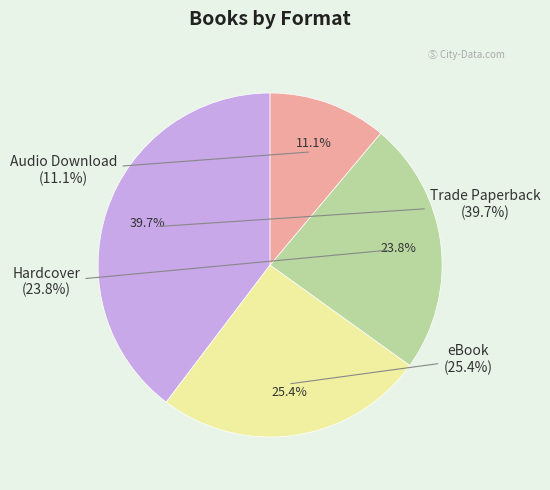

What is the total percentage of eBook and Trade Paperback?

65.1%